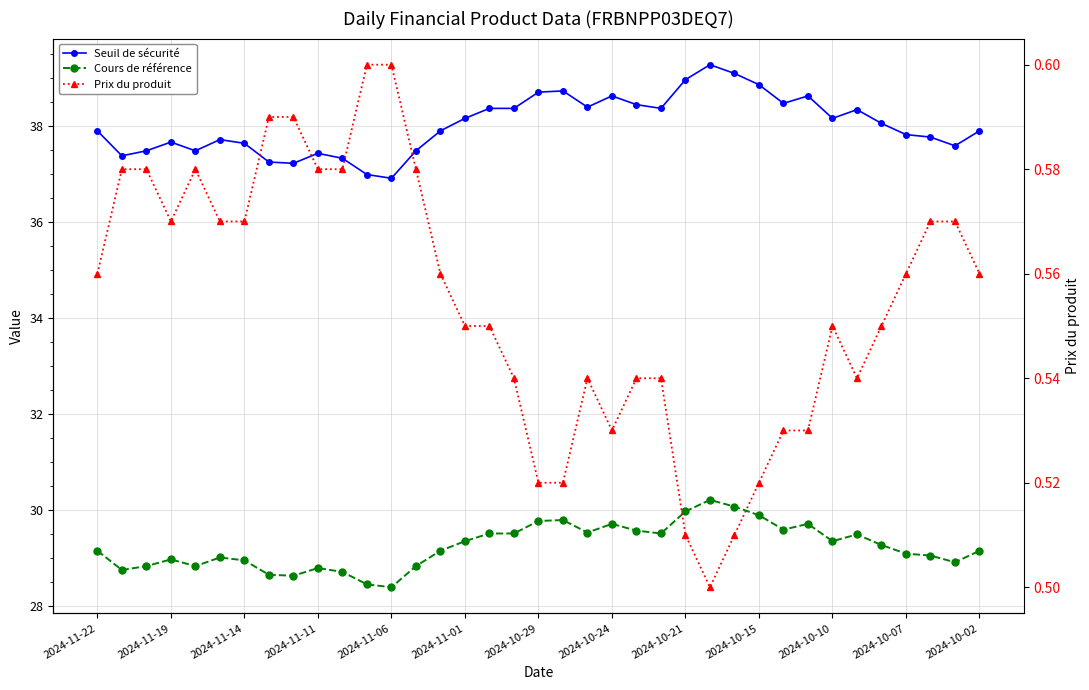

How many interior local peaks does the Prix du produit series have?

3